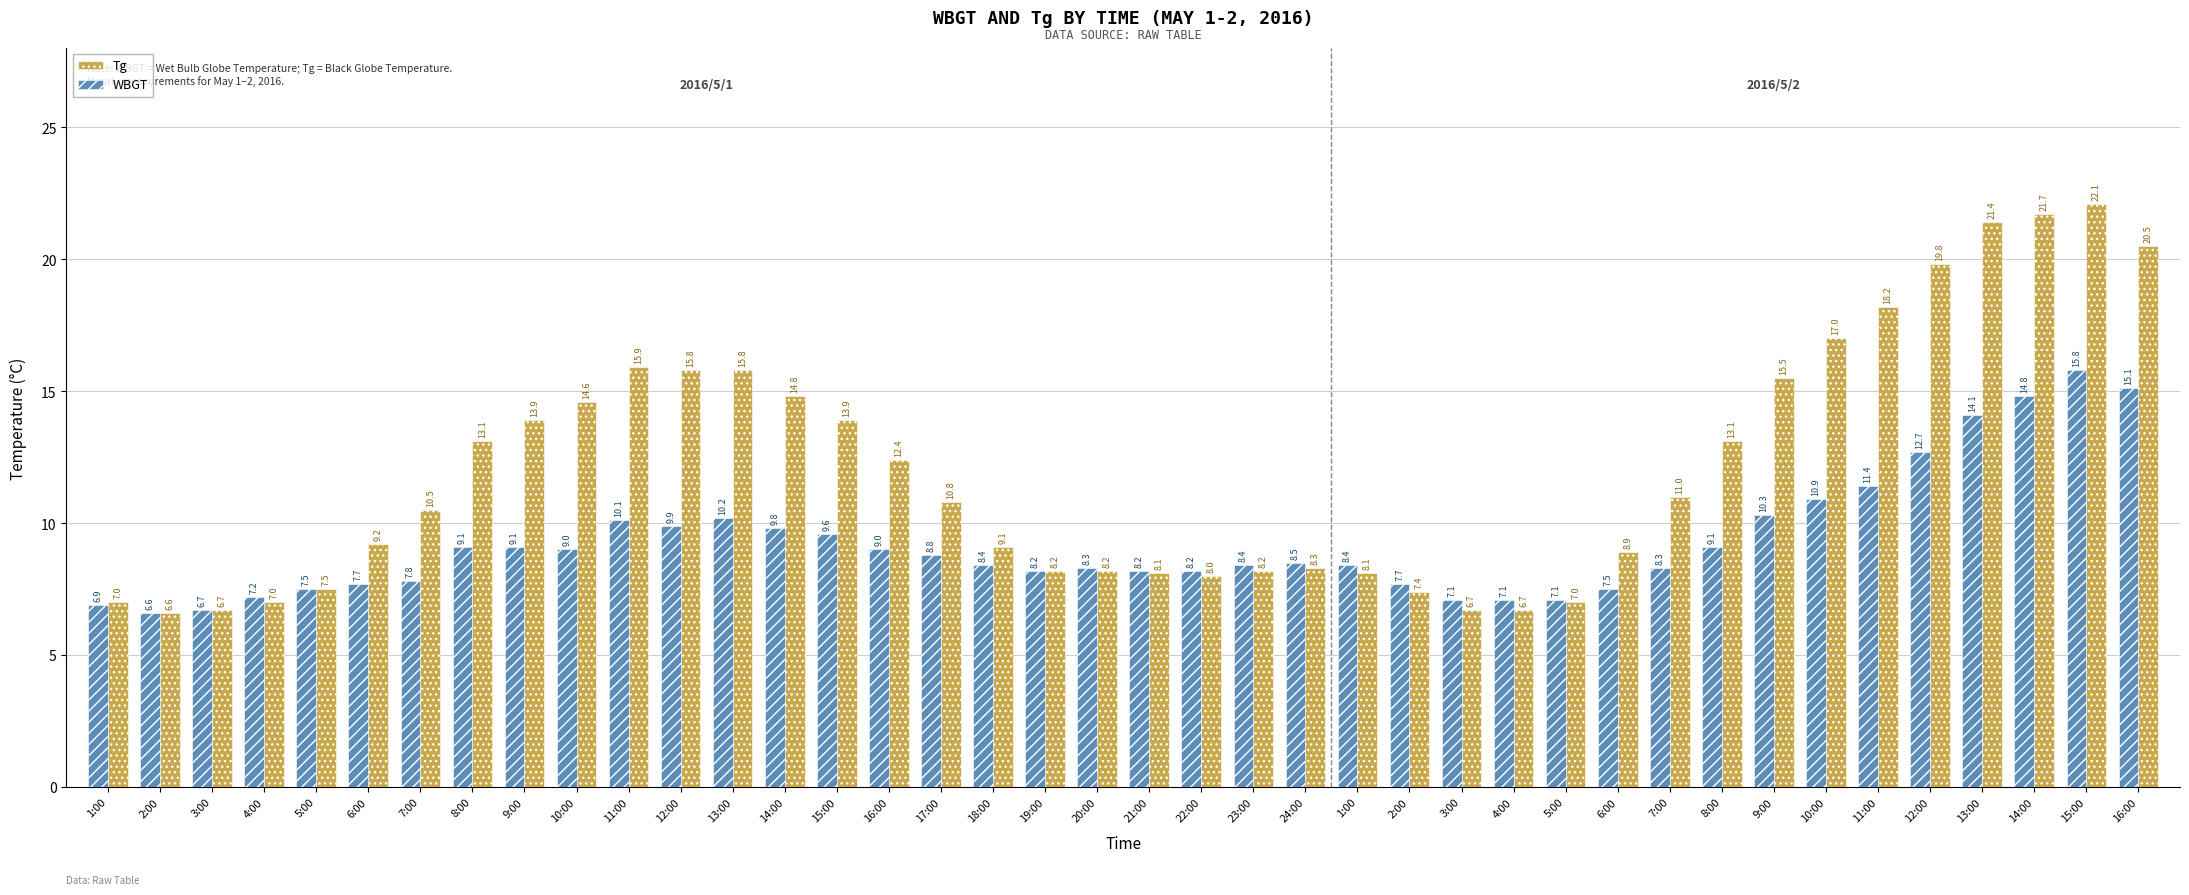

What are all the series names shown in the legend?

Tg, WBGT